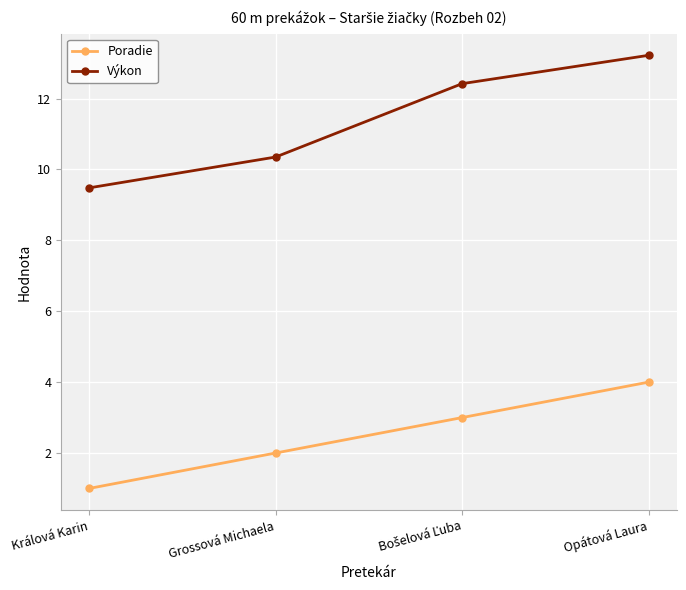

The value of Poradie at Grossová Michaela is 2.0. True or false?

True